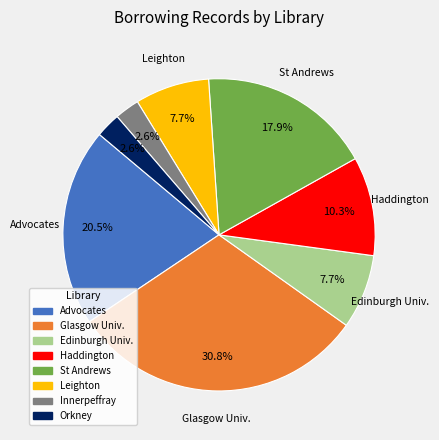

What is the largest slice in the pie chart?

Glasgow Univ.